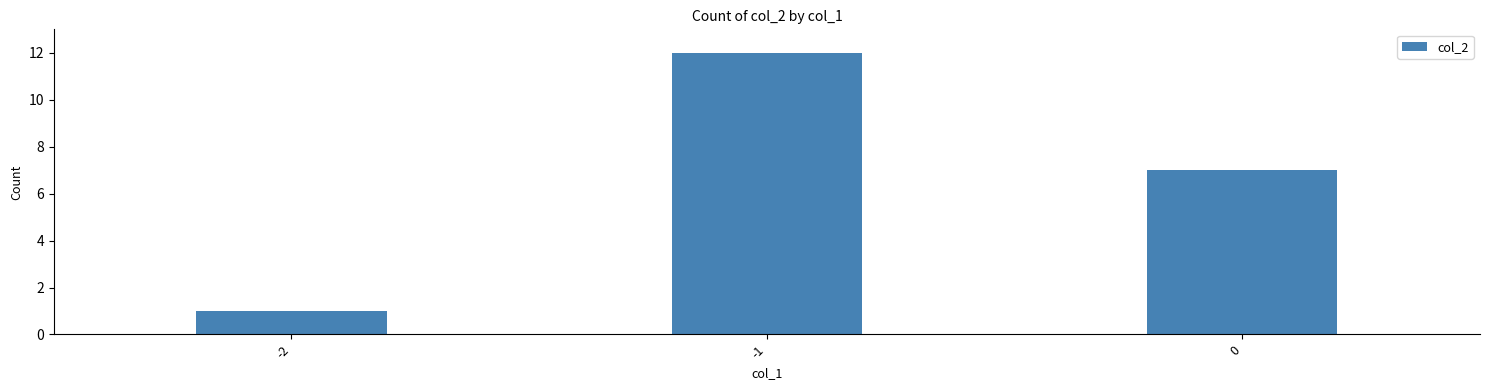

What is the ratio of the value at 0 to the value at -1?

0.6